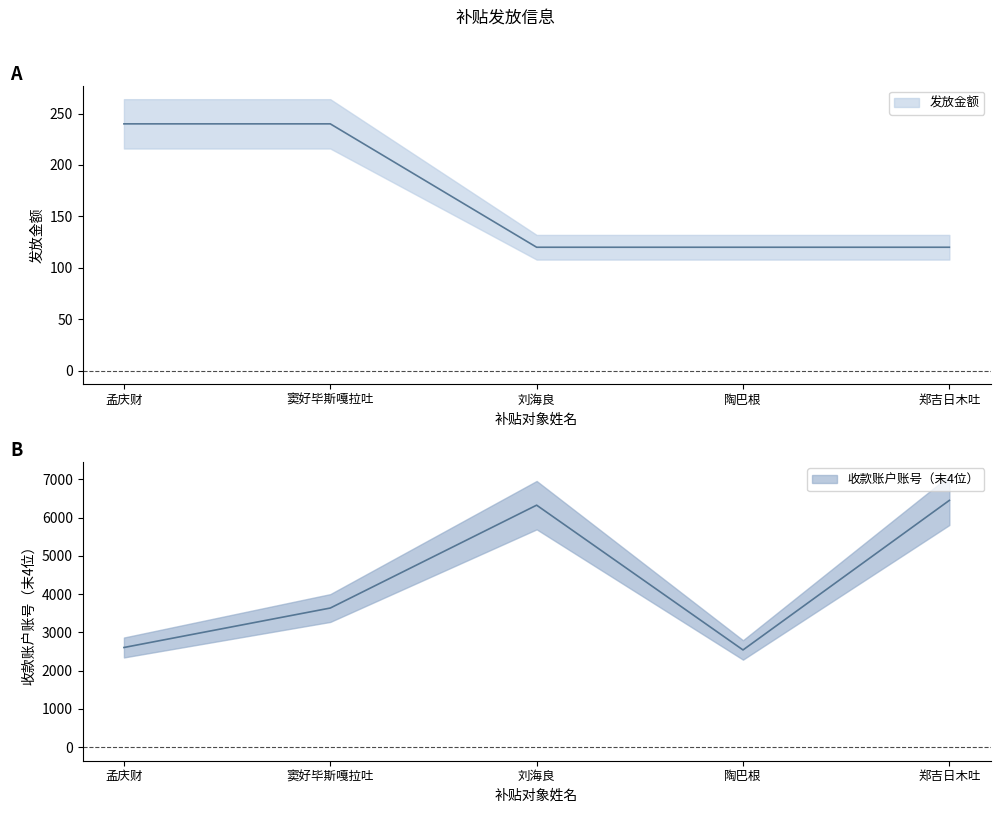

True or false: 发放金额 and 收款账户账号（末4位） cross at least once.

False